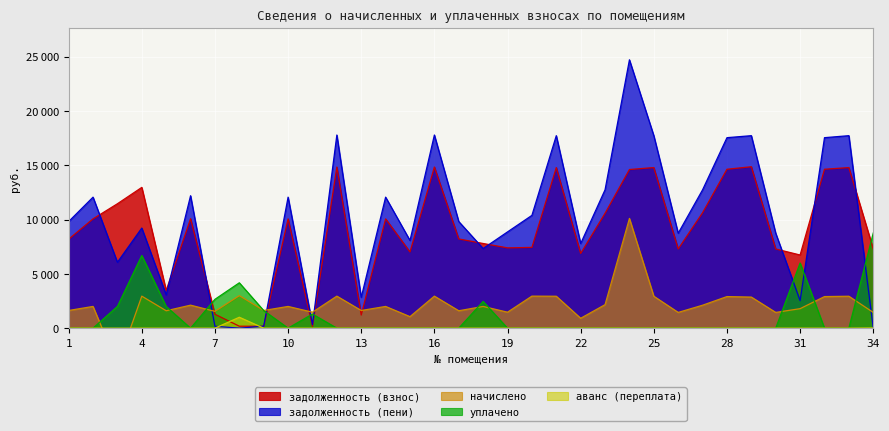

List the labels in order of аванс (переплата) value, largest first.

8, 34, 1, 2, 3, 4, 5, 6, 7, 9, 10, 11, 12, 13, 14, 15, 16, 17, 18, 19, 20, 21, 22, 23, 24, 25, 26, 27, 28, 29, 30, 31, 32, 33